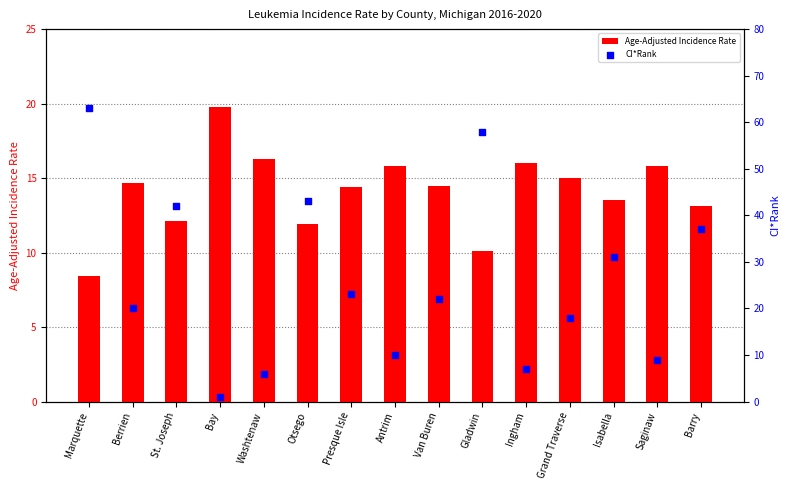

What are all the series names shown in the legend?

Age-Adjusted Incidence Rate, CI*Rank